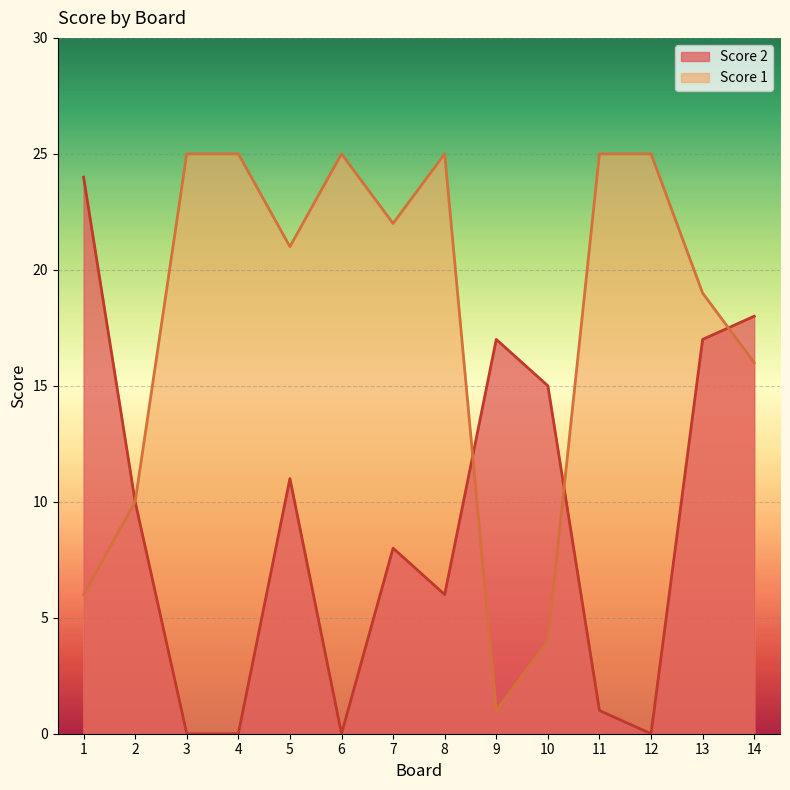

The value of Score 1 at 11 is 25. True or false?

True